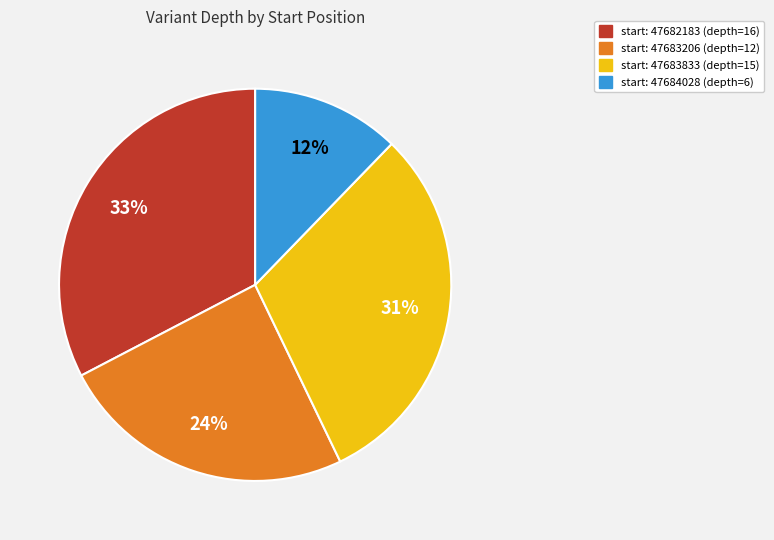

Does any single category account for the majority?

No